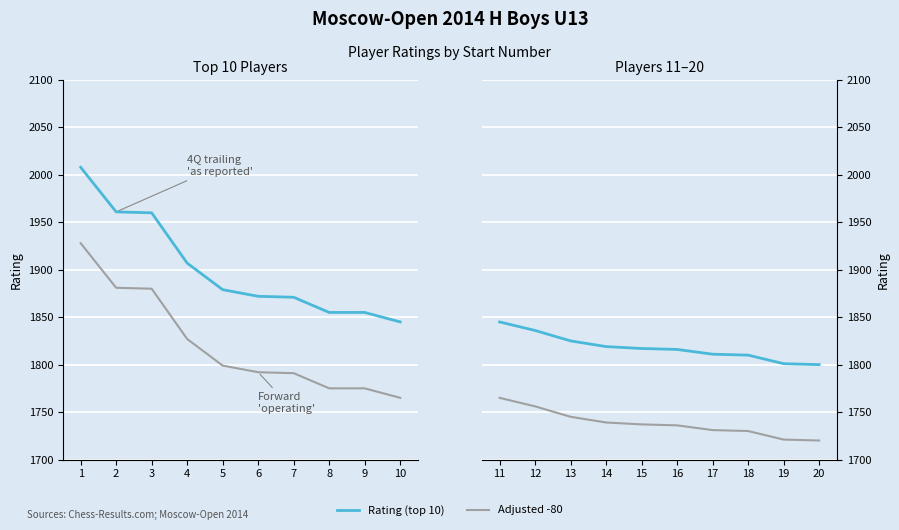

At which category is the sum across all series the highest?

1